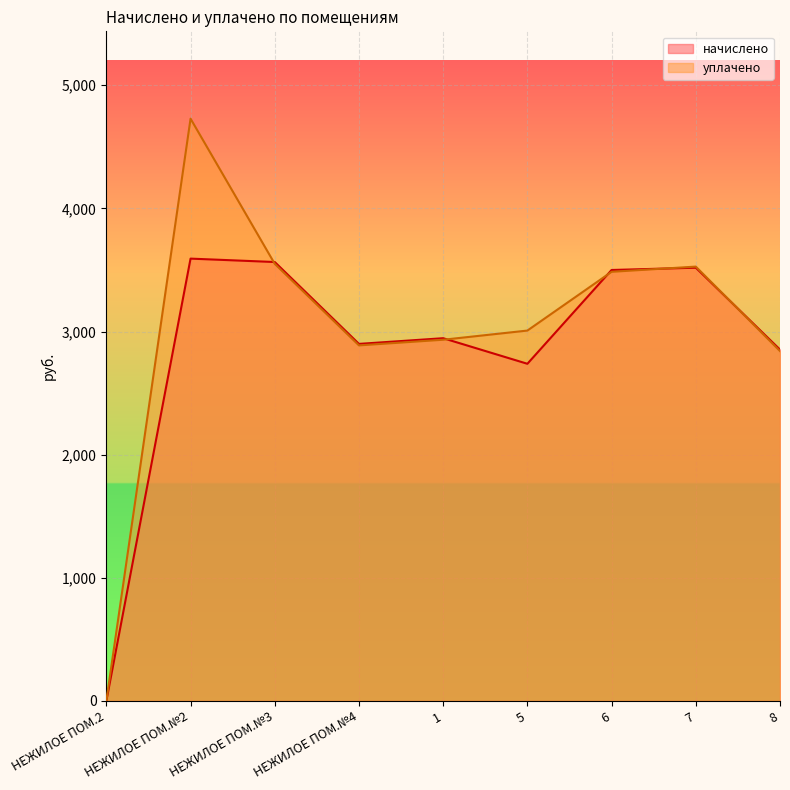

Which series changed the most between НЕЖИЛОЕ ПОМ.№2 and 8?

уплачено